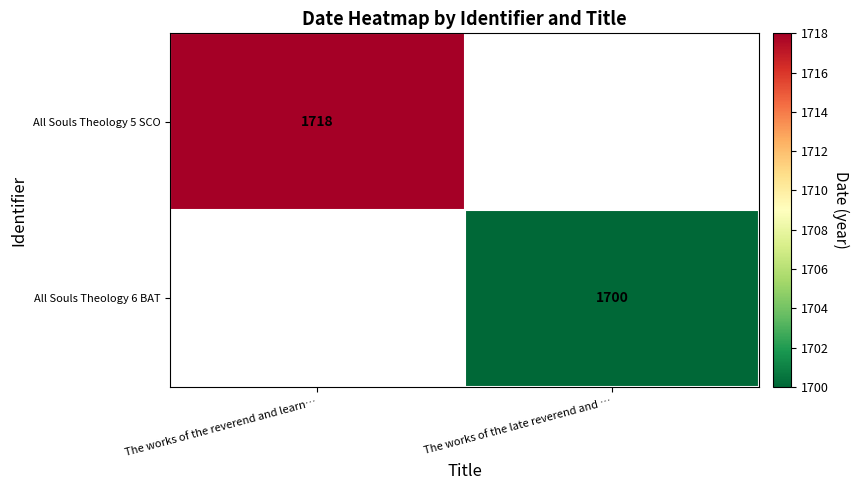

Is it true that All Souls Theology 5 SCO equals 1718 at The works of the reverend and learn…?

True